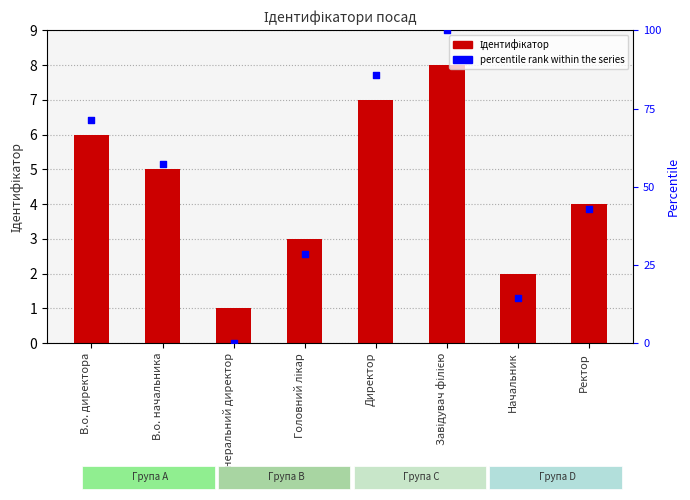

At how many categories does at least one series exceed 67?

3